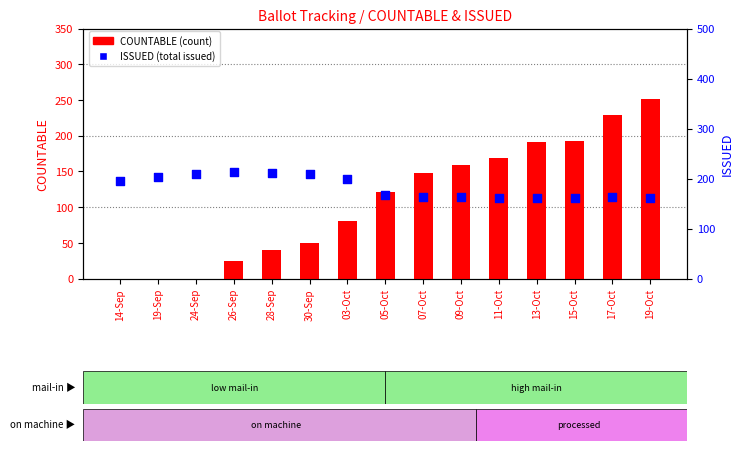

Is the value of ISSUED at 11-Oct greater than the value of COUNTABLE at 24-Sep?

Yes